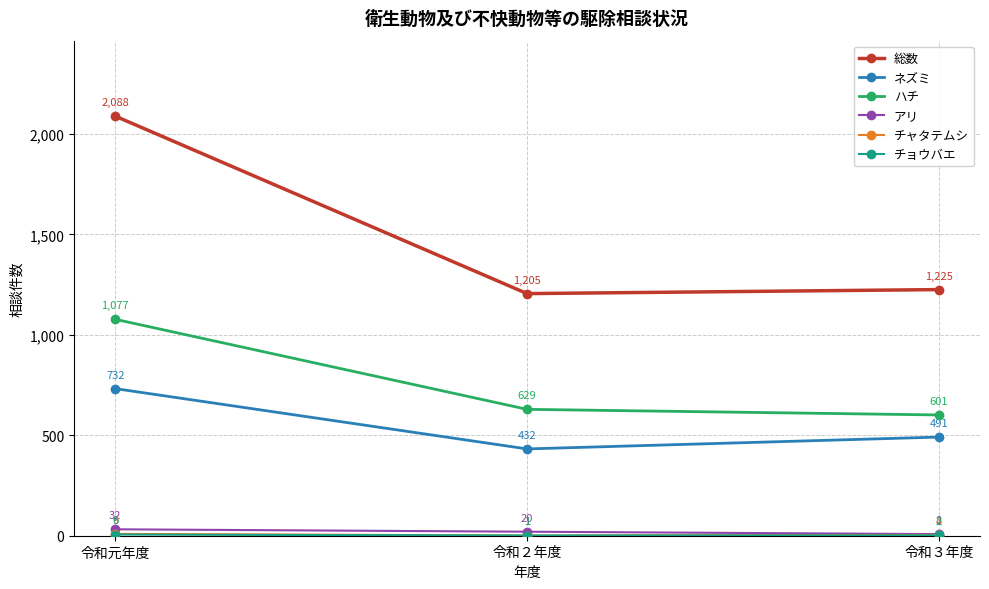

Count the number of data series in this chart.

6